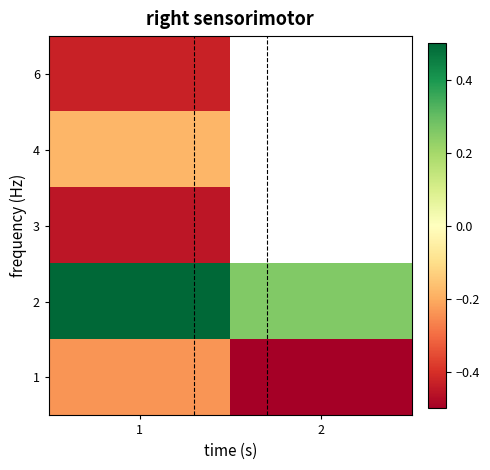

List the series in order of their overall mean, highest first.

2, 3, 4, 6, 1